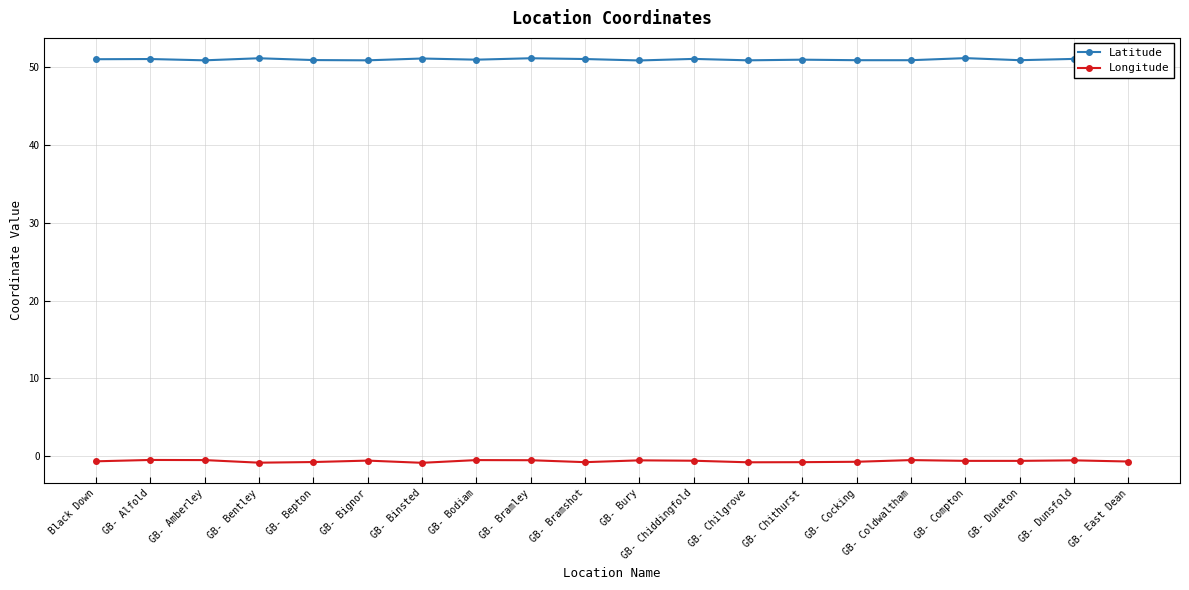

True or false: Longitude and Latitude cross at least once.

False